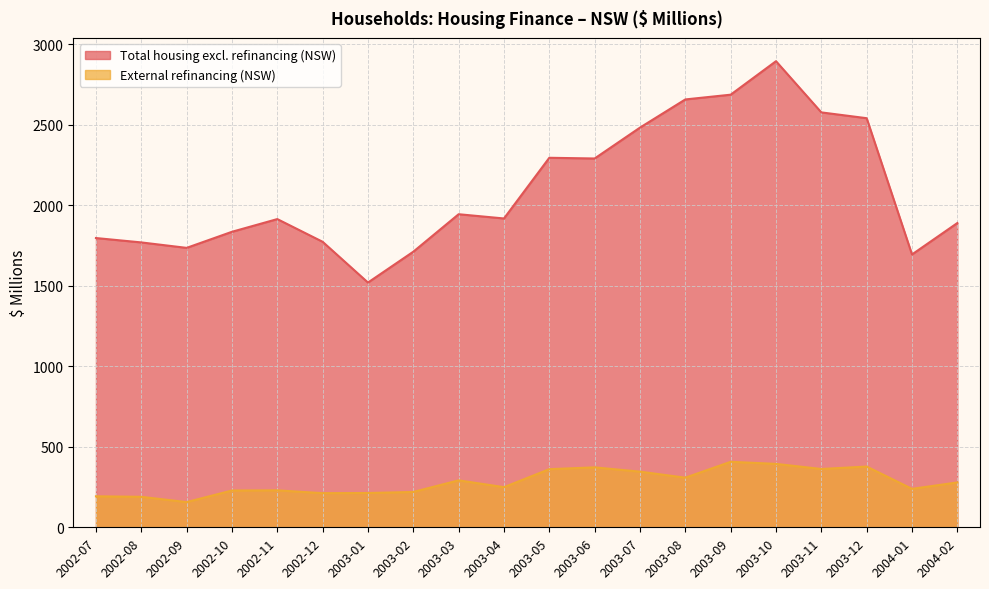

How many data points in External refinancing (NSW) are above 278?

10